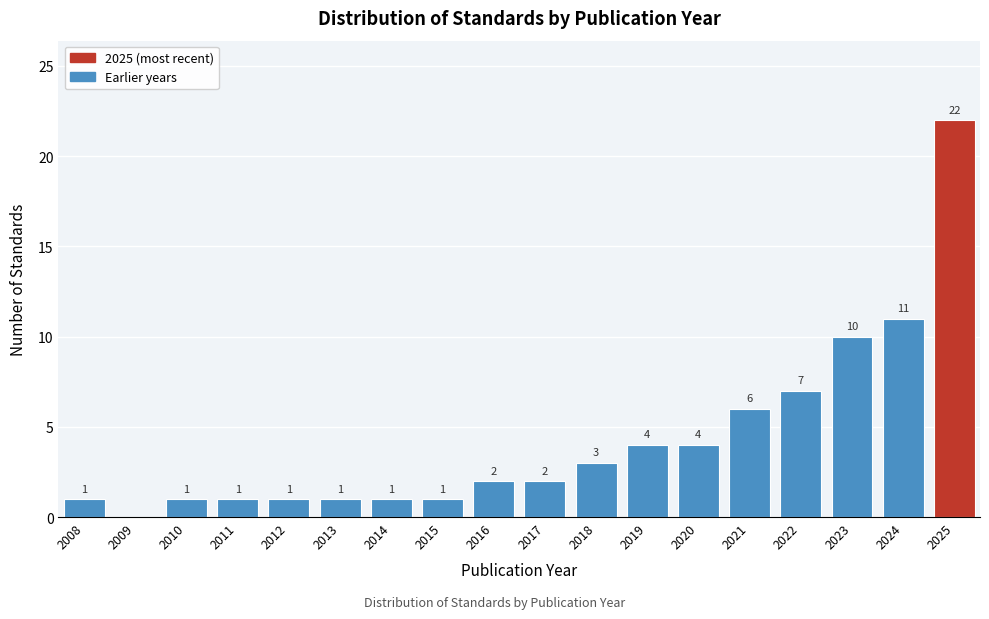

Reading left to right, extract all data points from this chart.

2008=1	2009=0	2010=1	2011=1	2012=1	2013=1	2014=1	2015=1	2016=2	2017=2	2018=3	2019=4	2020=4	2021=6	2022=7	2023=10	2024=11	2025=22